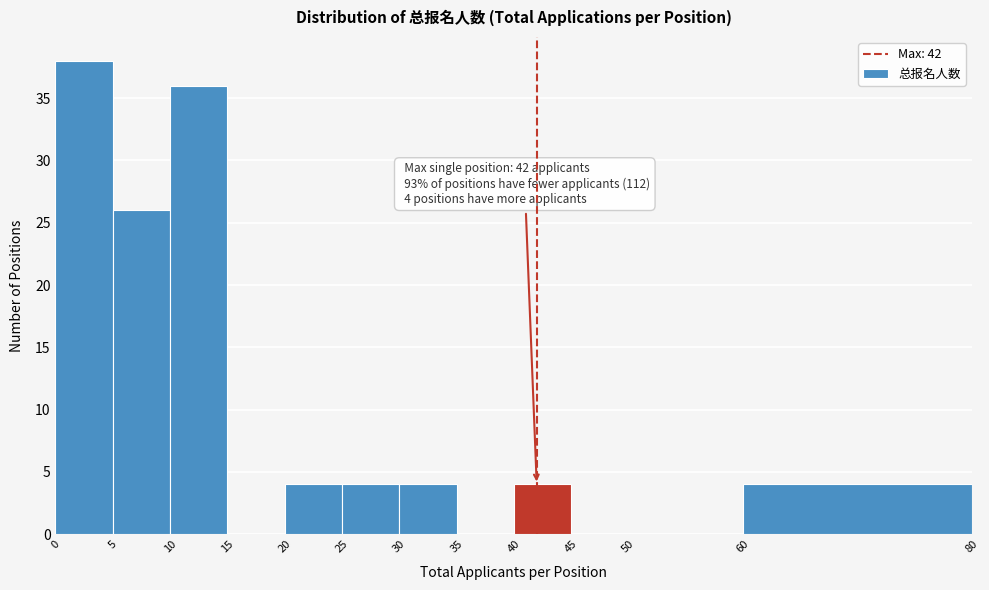

Which range on the x-axis has the tallest bar?

0 to 5